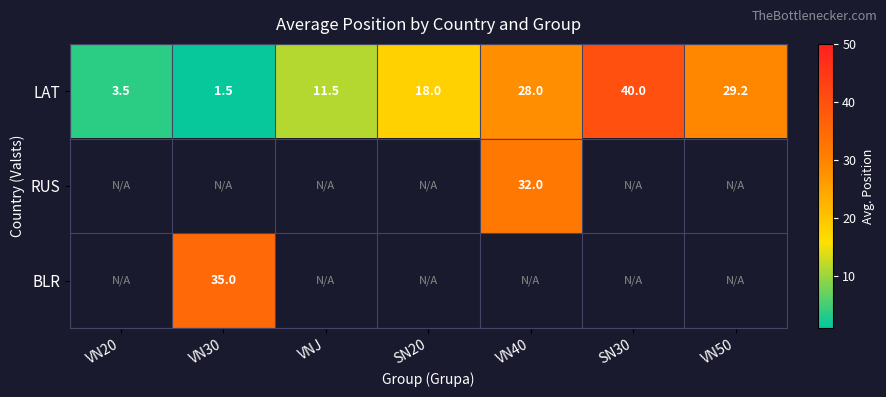

The RUS series shows 17.0 at VN40. True or false?

False